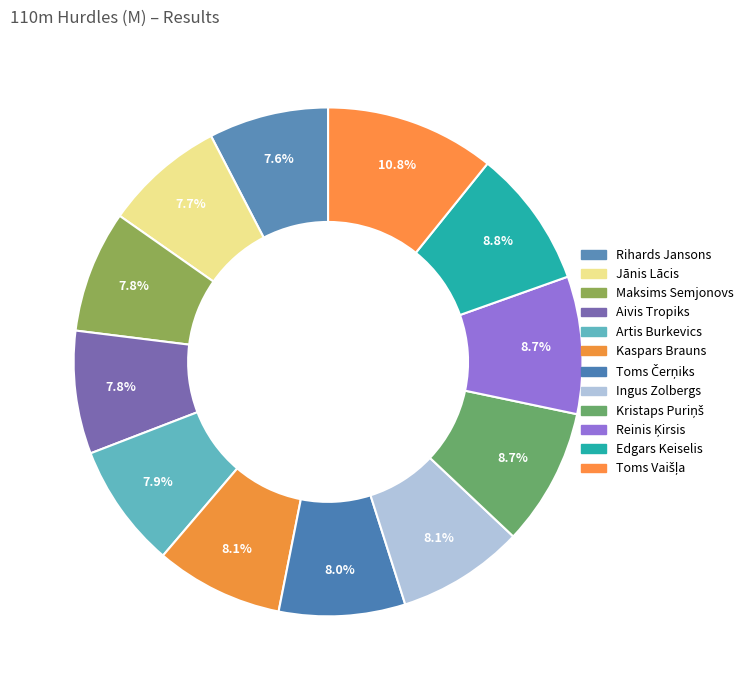

How many segments does this pie chart have?

12